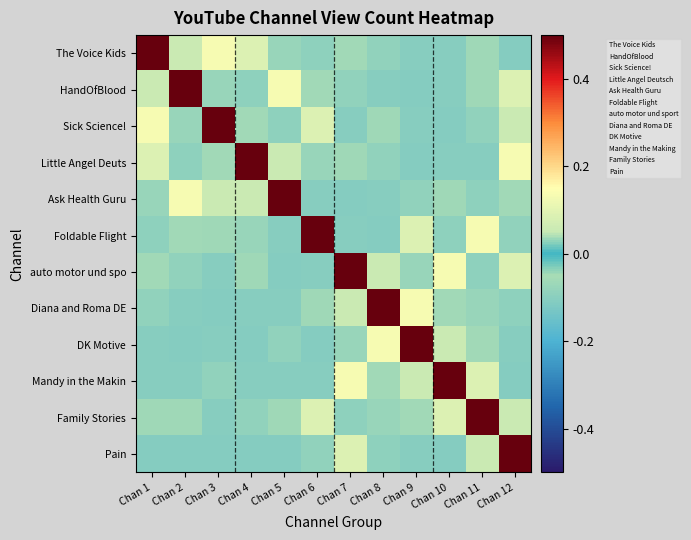

Reading left to right, list all the values displayed in this chart.

The Voice Kids: Chan 1=0.5	Chan 2=0.1	Chan 3=0.1	Chan 4=0.1	Chan 5=-0.1	Chan 6=-0.1	Chan 7=-0.1	Chan 8=-0.1	Chan 9=-0.1	Chan 10=-0.1	Chan 11=-0.1	Chan 12=-0.1
HandOfBlood: Chan 1=0.1	Chan 2=0.5	Chan 3=-0.1	Chan 4=-0.1	Chan 5=0.1	Chan 6=-0.1	Chan 7=-0.1	Chan 8=-0.1	Chan 9=-0.1	Chan 10=-0.1	Chan 11=-0.1	Chan 12=0.1
Sick Science!: Chan 1=0.1	Chan 2=-0.1	Chan 3=0.5	Chan 4=-0.1	Chan 5=-0.1	Chan 6=0.1	Chan 7=-0.1	Chan 8=-0.1	Chan 9=-0.1	Chan 10=-0.1	Chan 11=-0.1	Chan 12=0.1
Little Angel Deuts: Chan 1=0.1	Chan 2=-0.1	Chan 3=-0.1	Chan 4=0.5	Chan 5=0.1	Chan 6=-0.1	Chan 7=-0.1	Chan 8=-0.1	Chan 9=-0.1	Chan 10=-0.1	Chan 11=-0.1	Chan 12=0.1
Ask Health Guru: Chan 1=-0.1	Chan 2=0.1	Chan 3=0.1	Chan 4=0.1	Chan 5=0.5	Chan 6=-0.1	Chan 7=-0.1	Chan 8=-0.1	Chan 9=-0.1	Chan 10=-0.1	Chan 11=-0.1	Chan 12=-0.1
Foldable Flight: Chan 1=-0.1	Chan 2=-0.1	Chan 3=-0.1	Chan 4=-0.1	Chan 5=-0.1	Chan 6=0.5	Chan 7=-0.1	Chan 8=-0.1	Chan 9=0.1	Chan 10=-0.1	Chan 11=0.1	Chan 12=-0.1
auto motor und spo: Chan 1=-0.1	Chan 2=-0.1	Chan 3=-0.1	Chan 4=-0.1	Chan 5=-0.1	Chan 6=-0.1	Chan 7=0.5	Chan 8=0.1	Chan 9=-0.1	Chan 10=0.1	Chan 11=-0.1	Chan 12=0.1
Diana and Roma DE: Chan 1=-0.1	Chan 2=-0.1	Chan 3=-0.1	Chan 4=-0.1	Chan 5=-0.1	Chan 6=-0.1	Chan 7=0.1	Chan 8=0.5	Chan 9=0.1	Chan 10=-0.1	Chan 11=-0.1	Chan 12=-0.1
DK Motive: Chan 1=-0.1	Chan 2=-0.1	Chan 3=-0.1	Chan 4=-0.1	Chan 5=-0.1	Chan 6=-0.1	Chan 7=-0.1	Chan 8=0.1	Chan 9=0.5	Chan 10=0.1	Chan 11=-0.1	Chan 12=-0.1
Mandy in the Makin: Chan 1=-0.1	Chan 2=-0.1	Chan 3=-0.1	Chan 4=-0.1	Chan 5=-0.1	Chan 6=-0.1	Chan 7=0.1	Chan 8=-0.1	Chan 9=0.1	Chan 10=0.5	Chan 11=0.1	Chan 12=-0.1
Family Stories: Chan 1=-0.1	Chan 2=-0.1	Chan 3=-0.1	Chan 4=-0.1	Chan 5=-0.1	Chan 6=0.1	Chan 7=-0.1	Chan 8=-0.1	Chan 9=-0.1	Chan 10=0.1	Chan 11=0.5	Chan 12=0.1
Pain: Chan 1=-0.1	Chan 2=-0.1	Chan 3=-0.1	Chan 4=-0.1	Chan 5=-0.1	Chan 6=-0.1	Chan 7=0.1	Chan 8=-0.1	Chan 9=-0.1	Chan 10=-0.1	Chan 11=0.1	Chan 12=0.5